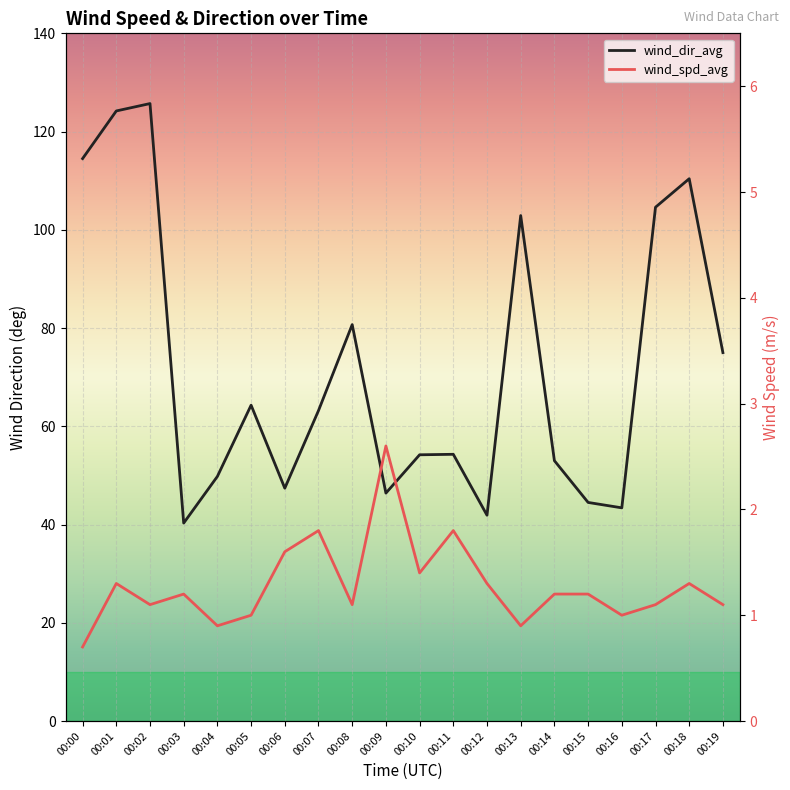

Between 00:01 and 00:10, which series saw the biggest shift?

wind_dir_avg